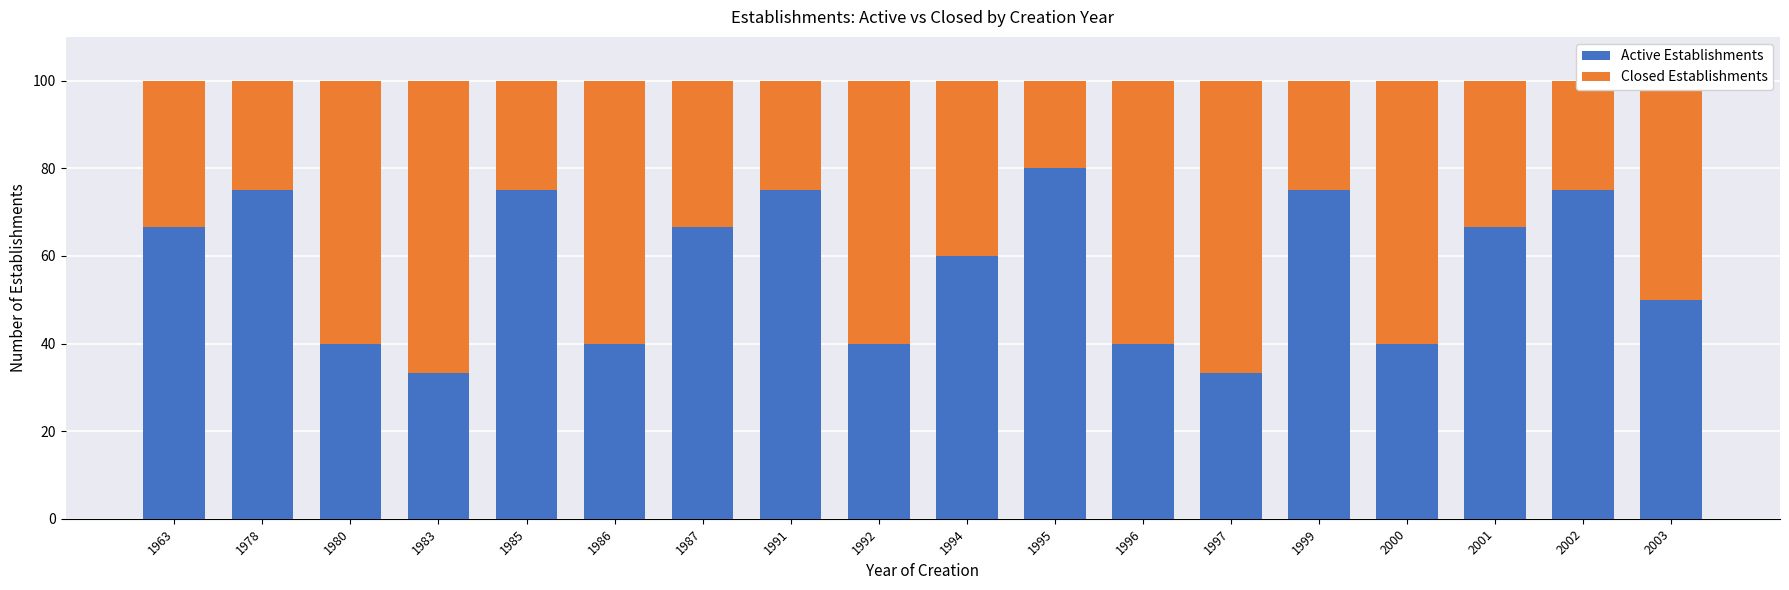

How many bars are there in total?

18